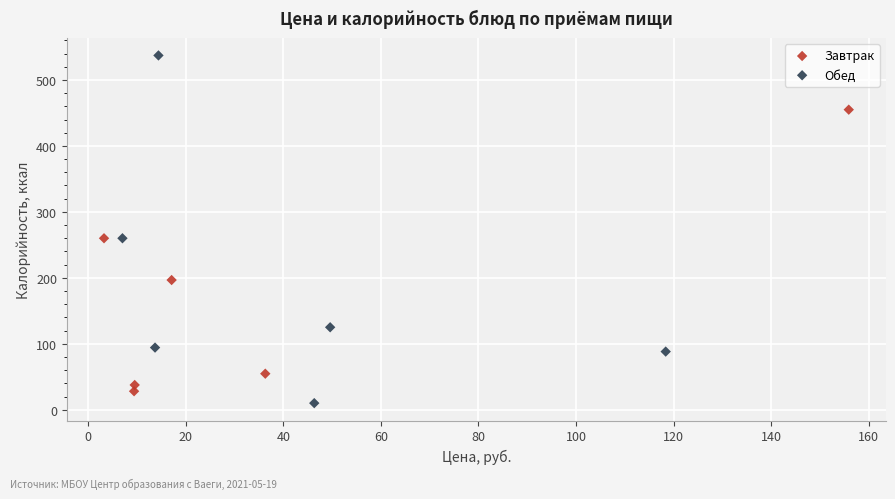

What are all the series names shown in the legend?

Завтрак, Обед